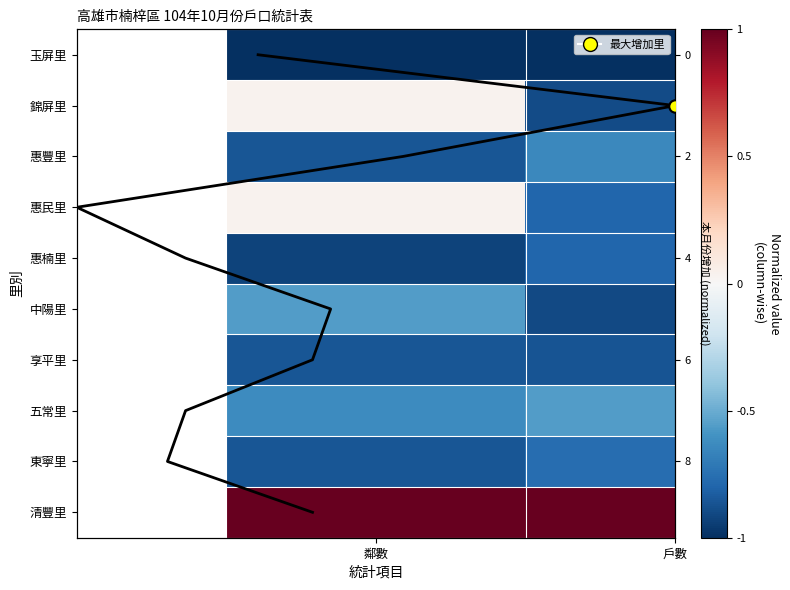

What is the sum of the 中陽里 values at 鄰數 and 戶數?

-1.5